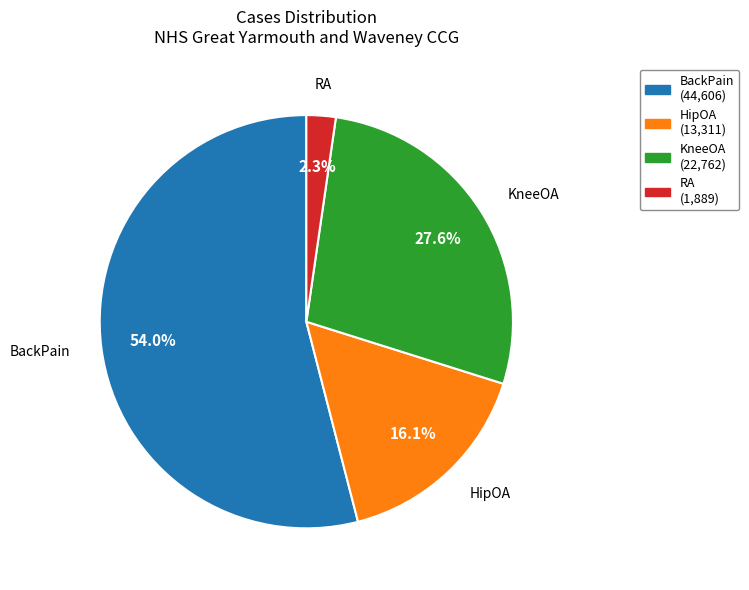

Rank the categories by value from lowest to highest.

RA, HipOA, KneeOA, BackPain